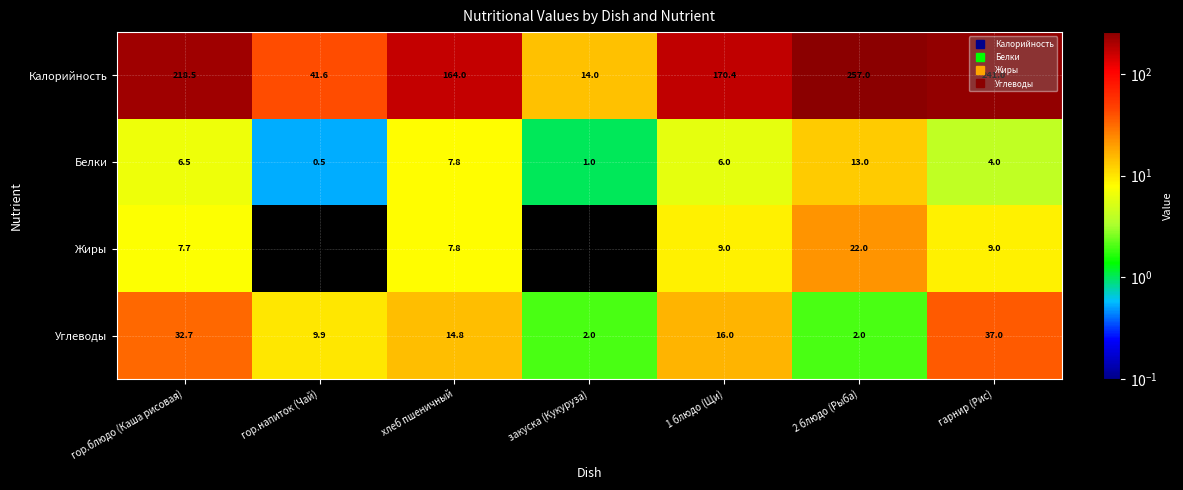

What is the average value of the Калорийность series?

158.1